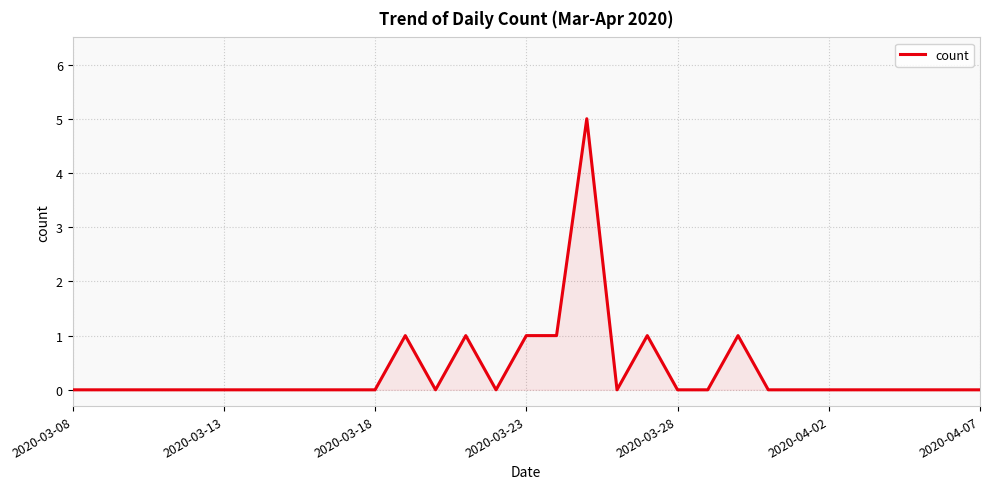

What is the difference between the maximum and minimum values?

5